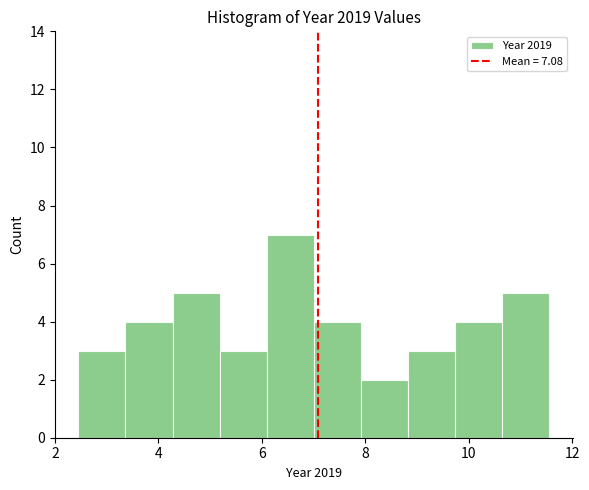

Reading left to right, transcribe this chart: for each bar, give the range it covers on the x-axis and its height. Neither the bar edges nor the heights are printed on the chart, so give them approximately, as read against the axes.

2.4 to 3.4: 3
3.4 to 4.2: 4
4.2 to 5.2: 5
5.2 to 6.0: 3
6.0 to 7.0: 7
7.0 to 8.0: 4
8.0 to 8.8: 2
8.8 to 9.8: 3
9.8 to 10.6: 4
10.6 to 11.6: 5